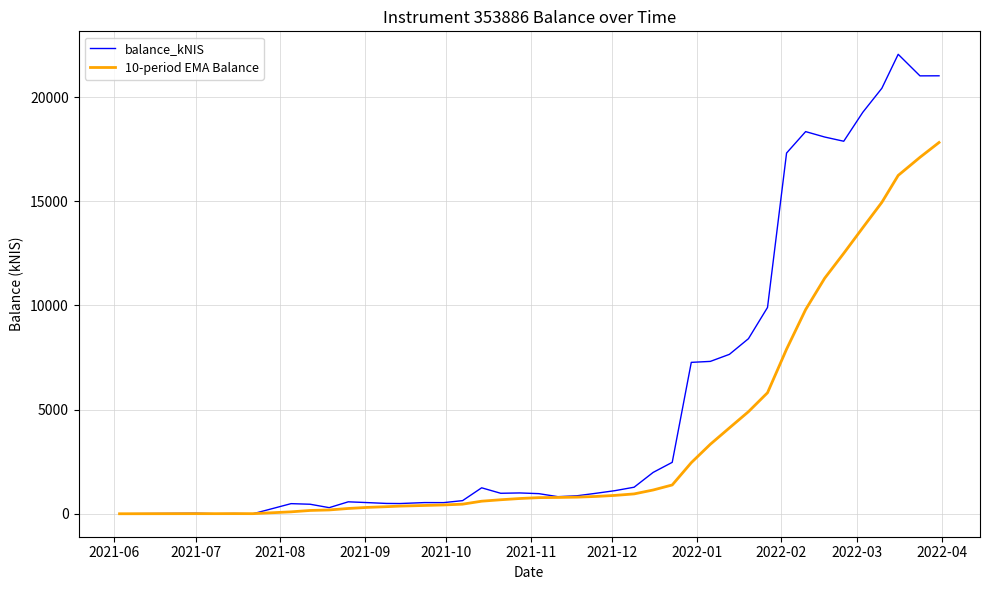

What is the difference between the maximum and minimum values in the balance_kNIS series?

22056.8